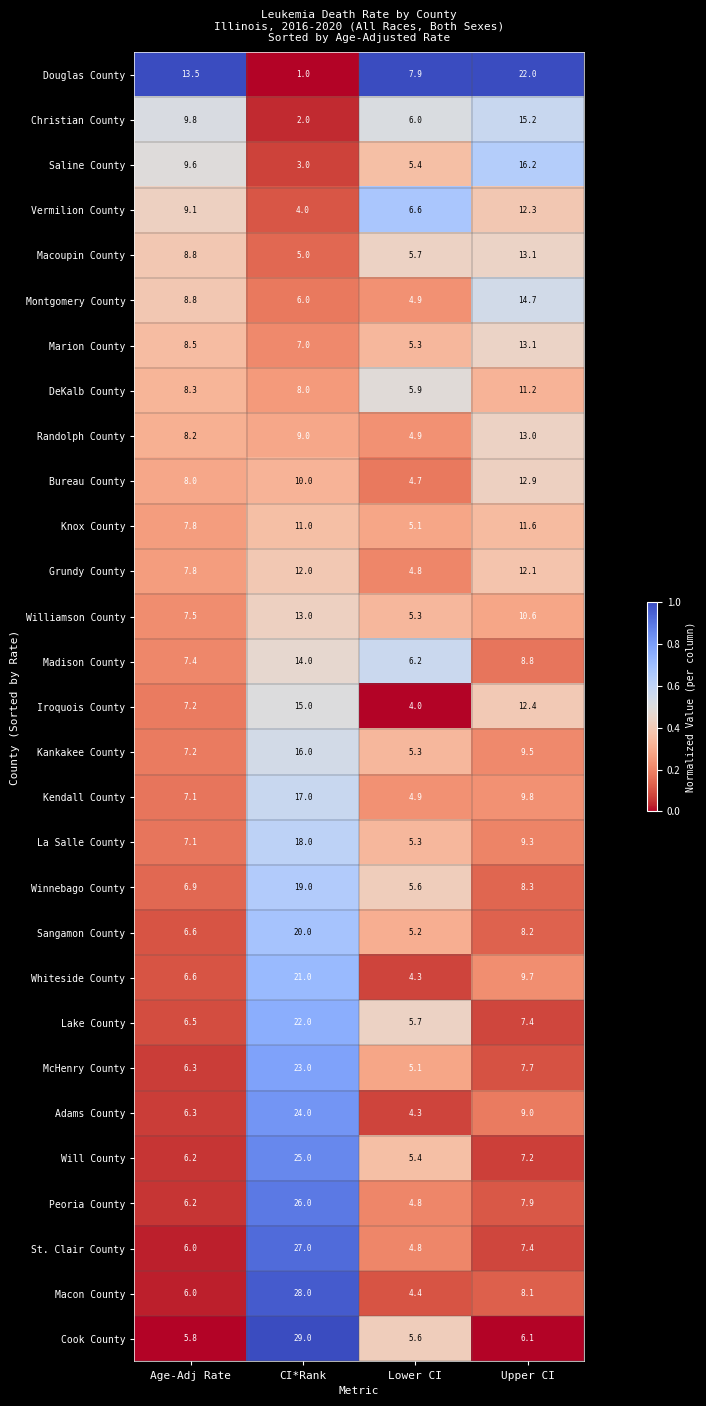

What is the average value of the La Salle County series?

9.9